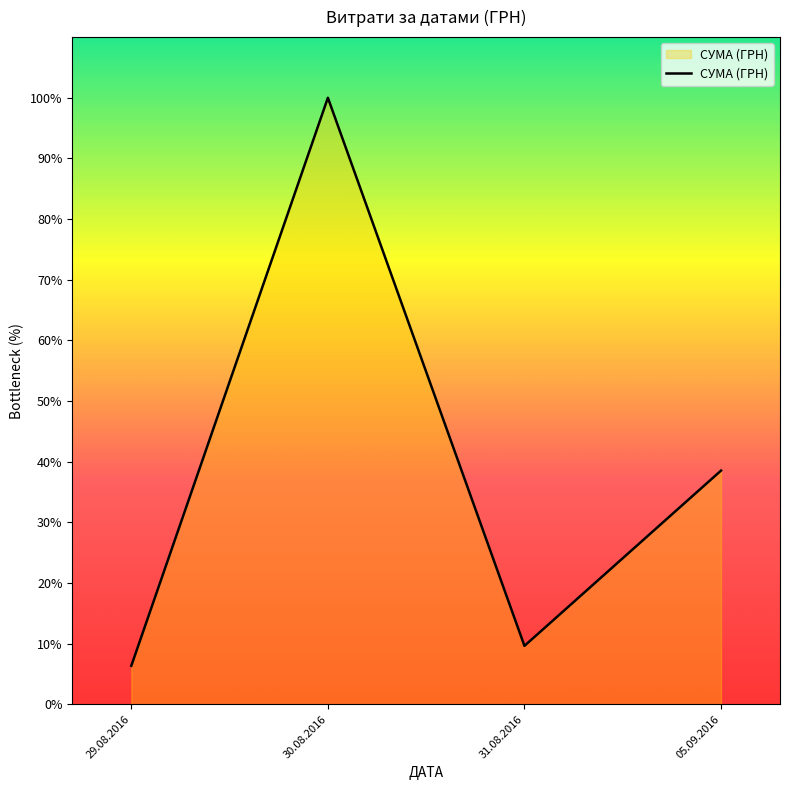

Is this an area chart (filled region under the line)?

Yes